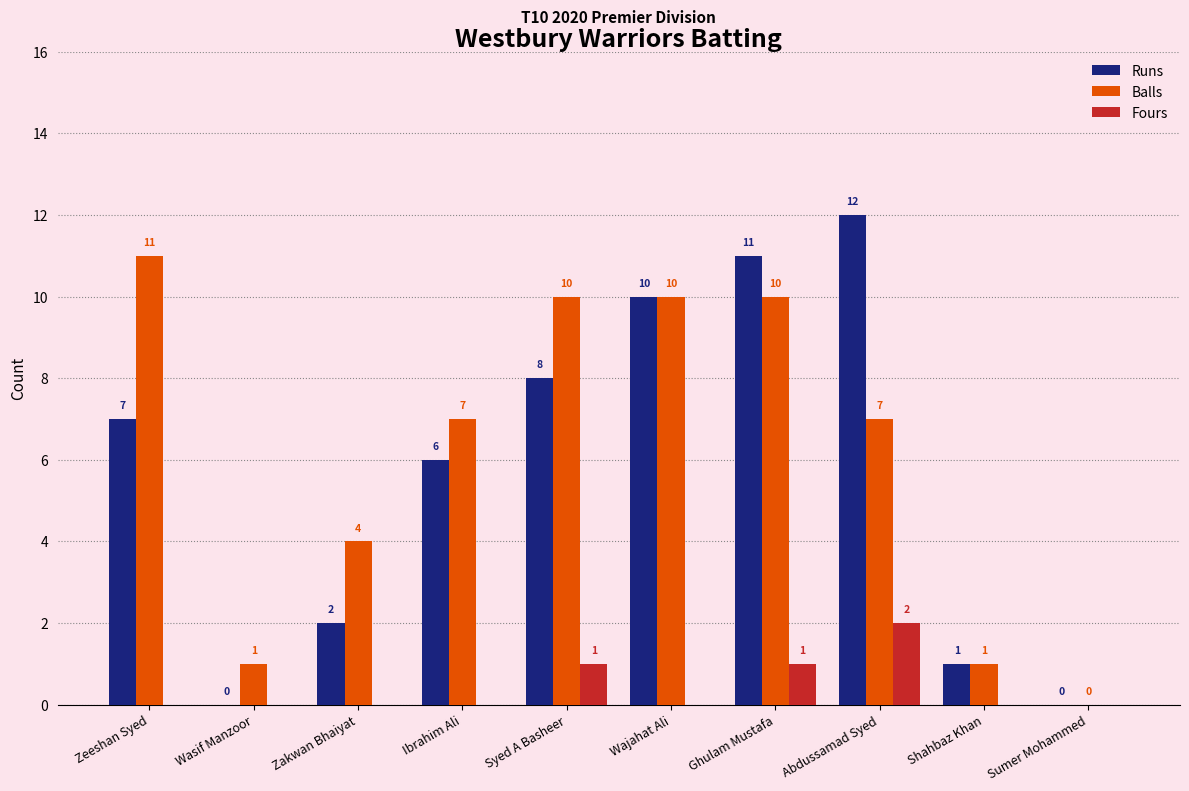

What is the difference between the Balls values at Abdussamad Syed and Sumer Mohammed?

7